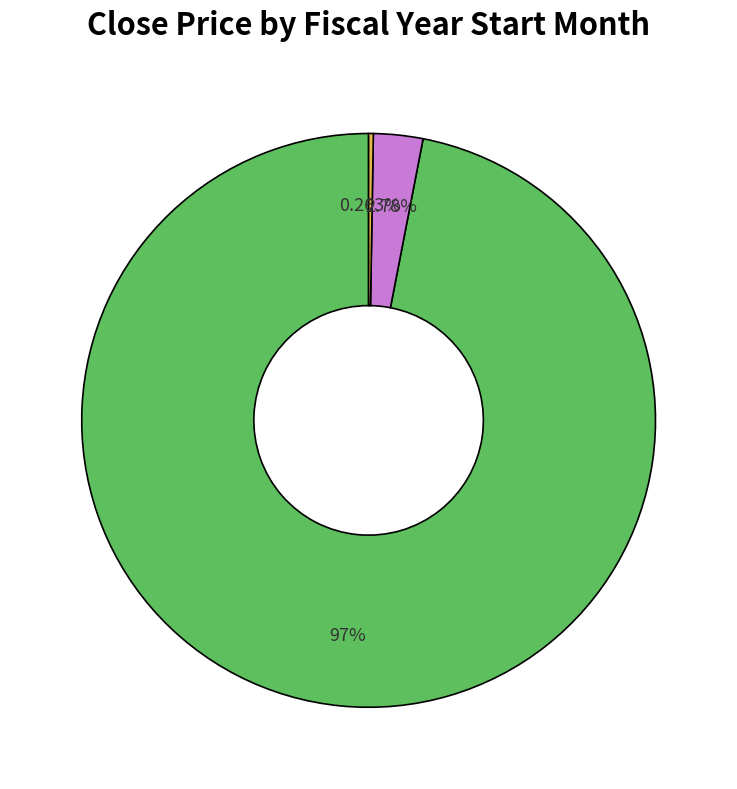

To the nearest percent, what is the difference between the largest and smallest slice percentages?

97%